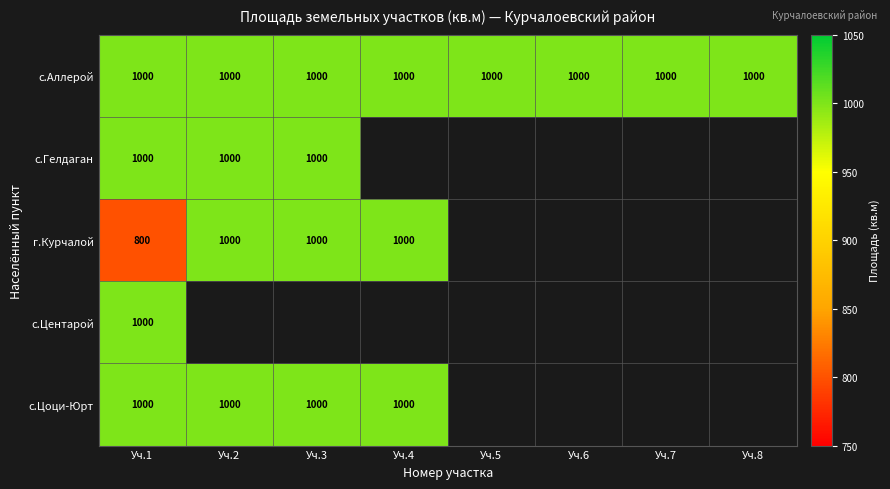

At how many categories does at least one series exceed 873?

8